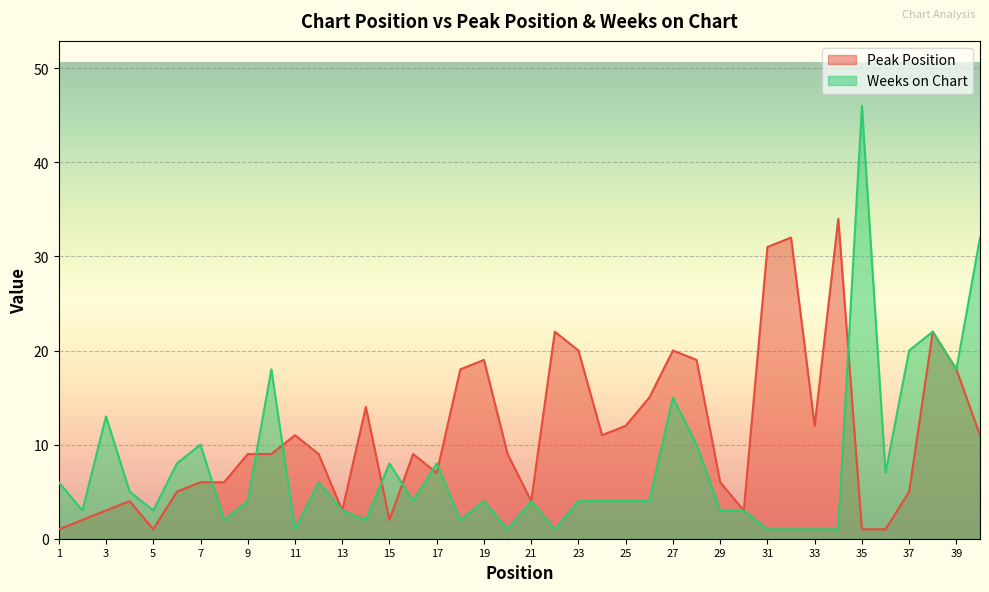

What is the spread (max minus min) of values at 25?

8